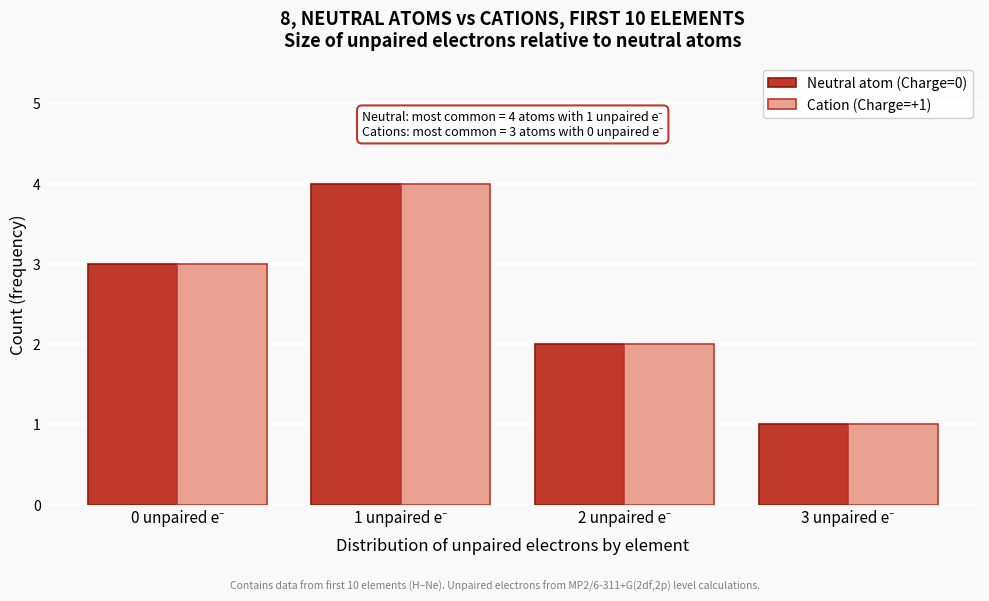

Reading left to right, extract all data points from this chart.

Neutral atom (Charge=0): 3	4	2	1
Cation (Charge=+1): 3	4	2	1